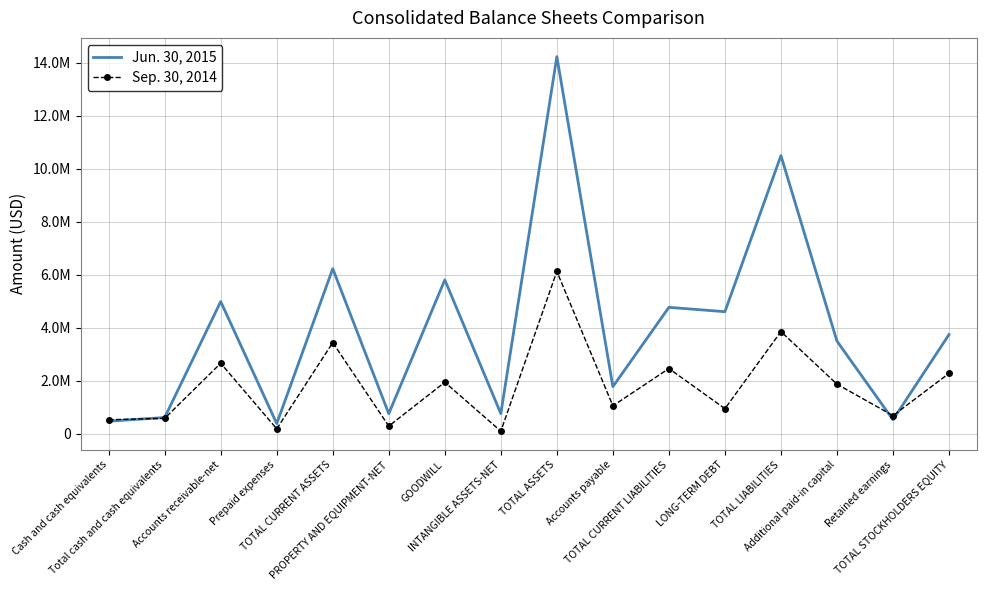

What position from the left is TOTAL LIABILITIES?

13